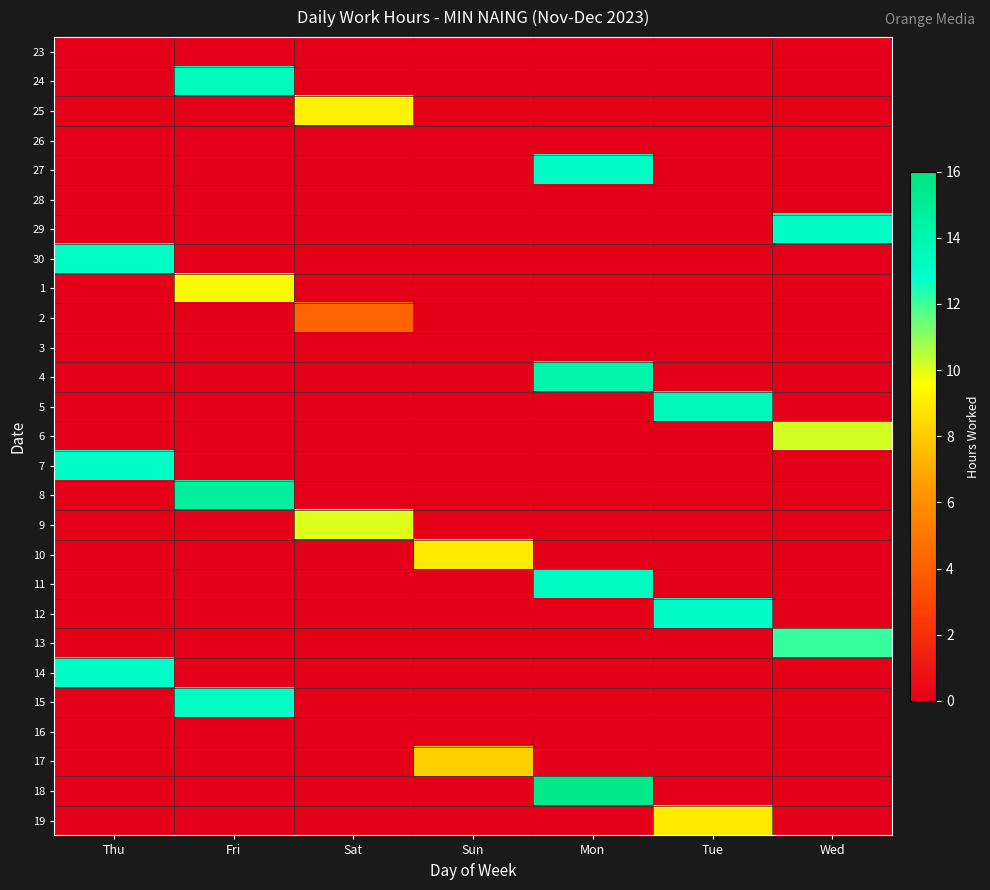

Reading right to left, extract all data points from this chart.

23: Wed=0.0	Tue=0.0	Mon=0.0	Sun=0.0	Sat=0.0	Fri=0.0	Thu=0.0
24: Wed=0.0	Tue=0.0	Mon=0.0	Sun=0.0	Sat=0.0	Fri=13.4	Thu=0.0
25: Wed=0.0	Tue=0.0	Mon=0.0	Sun=0.0	Sat=9.2	Fri=0.0	Thu=0.0
26: Wed=0.0	Tue=0.0	Mon=0.0	Sun=0.0	Sat=0.0	Fri=0.0	Thu=0.0
27: Wed=0.0	Tue=0.0	Mon=13.0	Sun=0.0	Sat=0.0	Fri=0.0	Thu=0.0
28: Wed=0.0	Tue=0.0	Mon=0.0	Sun=0.0	Sat=0.0	Fri=0.0	Thu=0.0
29: Wed=13.0	Tue=0.0	Mon=0.0	Sun=0.0	Sat=0.0	Fri=0.0	Thu=0.0
30: Wed=0.0	Tue=0.0	Mon=0.0	Sun=0.0	Sat=0.0	Fri=0.0	Thu=13.0
1: Wed=0.0	Tue=0.0	Mon=0.0	Sun=0.0	Sat=0.0	Fri=9.4	Thu=0.0
2: Wed=0.0	Tue=0.0	Mon=0.0	Sun=0.0	Sat=4.2	Fri=0.0	Thu=0.0
3: Wed=0.0	Tue=0.0	Mon=0.0	Sun=0.0	Sat=0.0	Fri=0.0	Thu=0.0
4: Wed=0.0	Tue=0.0	Mon=14.1	Sun=0.0	Sat=0.0	Fri=0.0	Thu=0.0
5: Wed=0.0	Tue=13.5	Mon=0.0	Sun=0.0	Sat=0.0	Fri=0.0	Thu=0.0
6: Wed=10.1	Tue=0.0	Mon=0.0	Sun=0.0	Sat=0.0	Fri=0.0	Thu=0.0
7: Wed=0.0	Tue=0.0	Mon=0.0	Sun=0.0	Sat=0.0	Fri=0.0	Thu=13.0
8: Wed=0.0	Tue=0.0	Mon=0.0	Sun=0.0	Sat=0.0	Fri=14.7	Thu=0.0
9: Wed=0.0	Tue=0.0	Mon=0.0	Sun=0.0	Sat=10.0	Fri=0.0	Thu=0.0
10: Wed=0.0	Tue=0.0	Mon=0.0	Sun=9.0	Sat=0.0	Fri=0.0	Thu=0.0
11: Wed=0.0	Tue=0.0	Mon=13.2	Sun=0.0	Sat=0.0	Fri=0.0	Thu=0.0
12: Wed=0.0	Tue=13.0	Mon=0.0	Sun=0.0	Sat=0.0	Fri=0.0	Thu=0.0
13: Wed=12.1	Tue=0.0	Mon=0.0	Sun=0.0	Sat=0.0	Fri=0.0	Thu=0.0
14: Wed=0.0	Tue=0.0	Mon=0.0	Sun=0.0	Sat=0.0	Fri=0.0	Thu=13.0
15: Wed=0.0	Tue=0.0	Mon=0.0	Sun=0.0	Sat=0.0	Fri=13.0	Thu=0.0
16: Wed=0.0	Tue=0.0	Mon=0.0	Sun=0.0	Sat=0.0	Fri=0.0	Thu=0.0
17: Wed=0.0	Tue=0.0	Mon=0.0	Sun=8.1	Sat=0.0	Fri=0.0	Thu=0.0
18: Wed=0.0	Tue=0.0	Mon=15.5	Sun=0.0	Sat=0.0	Fri=0.0	Thu=0.0
19: Wed=0.0	Tue=9.0	Mon=0.0	Sun=0.0	Sat=0.0	Fri=0.0	Thu=0.0